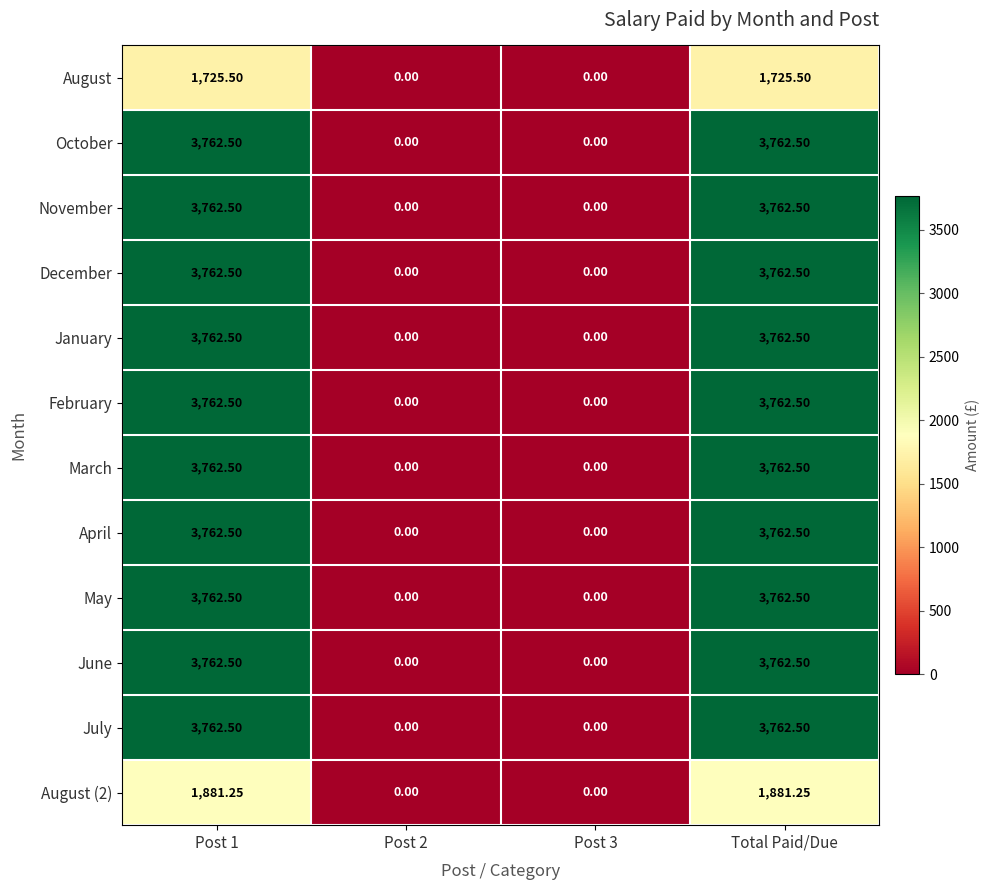

Is the value of April at Total Paid/Due greater than the value of August (2) at Total Paid/Due?

Yes